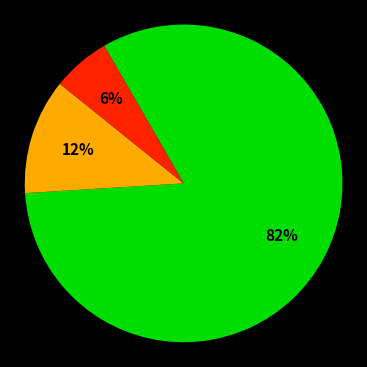

To the nearest percent, what is the average slice percentage?

33%